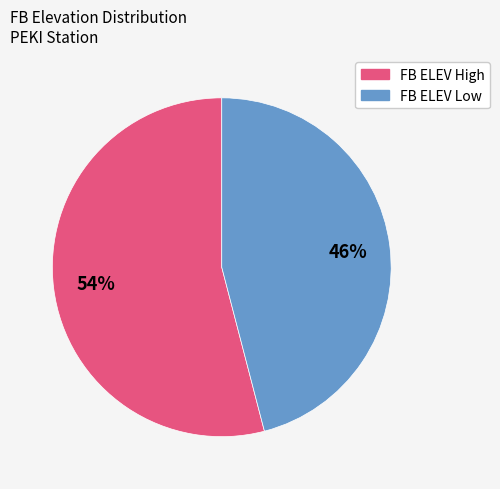

Does any single category account for the majority?

Yes